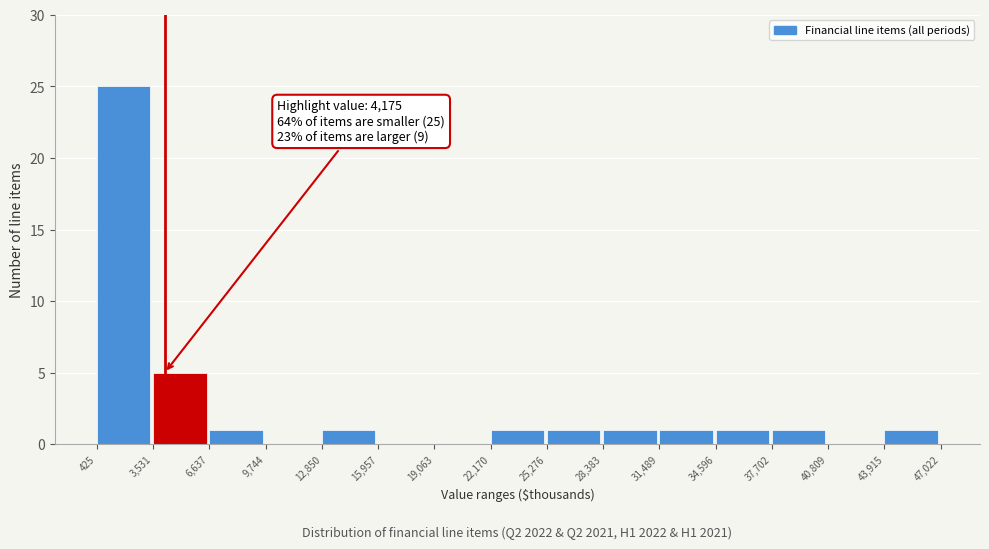

Which range on the x-axis has the tallest bar?

425 to 3,531